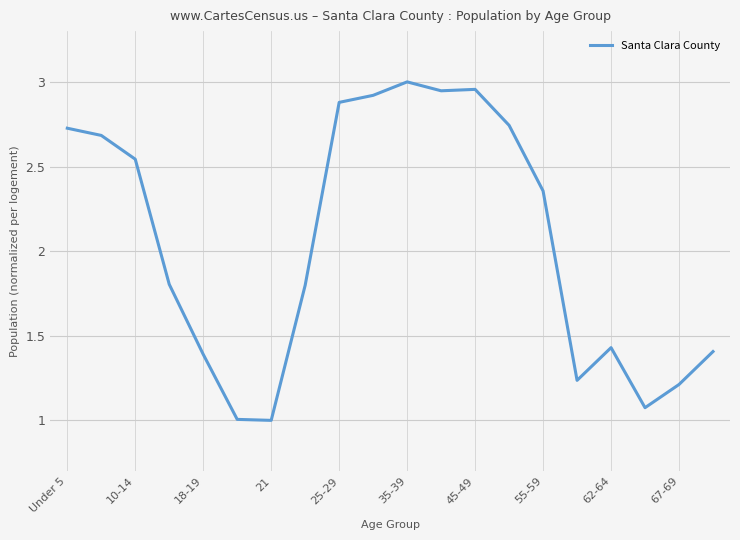

Count the number of values greater than 2.

10